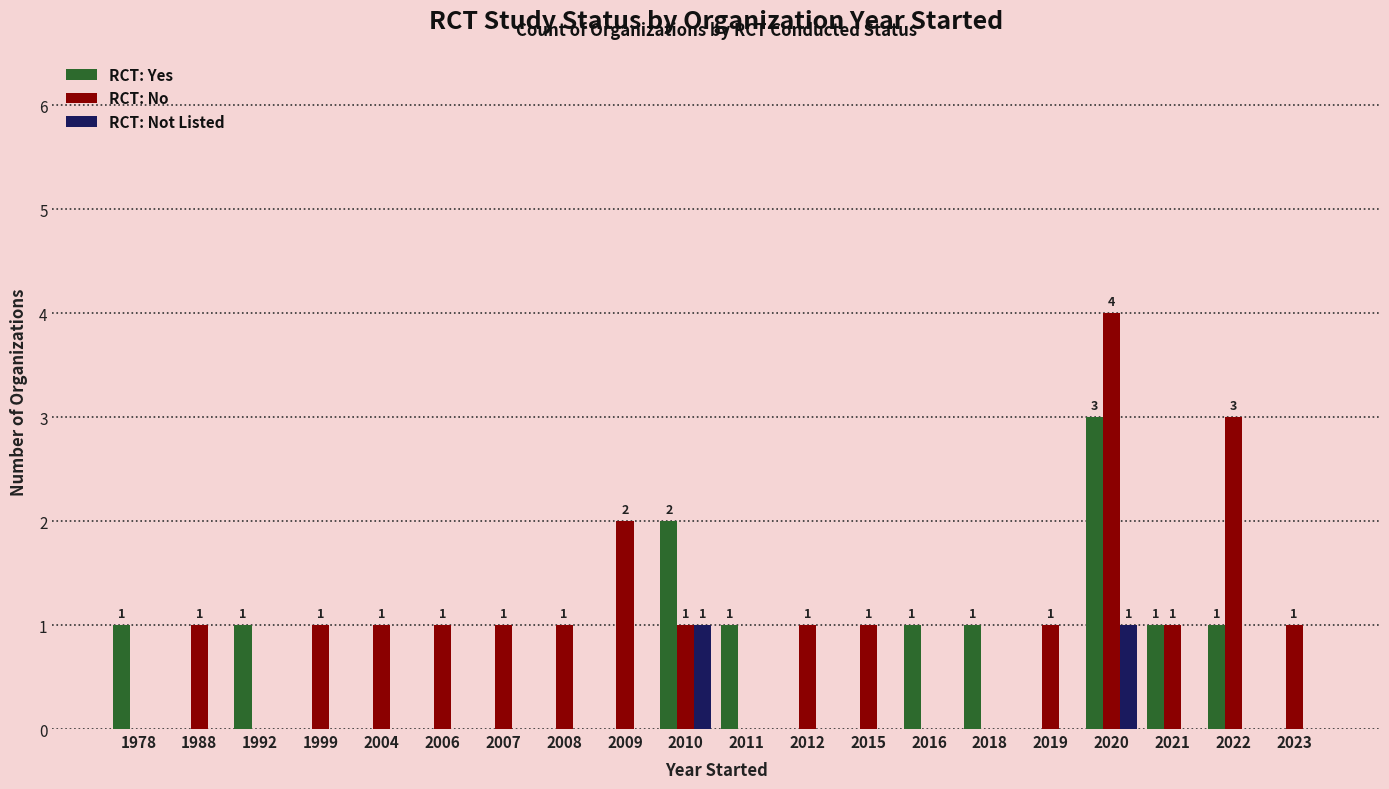

Read the RCT: Yes value at 1978.

1